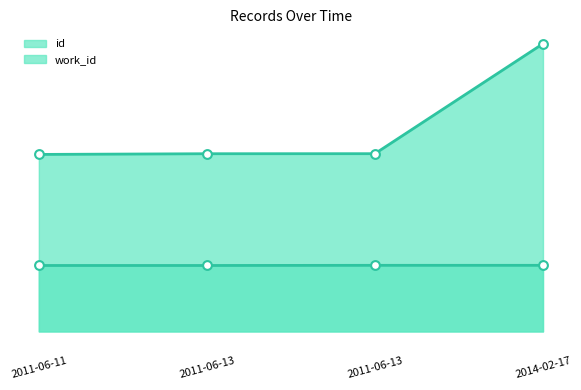

At how many categories does at least one series exceed 18269?

1